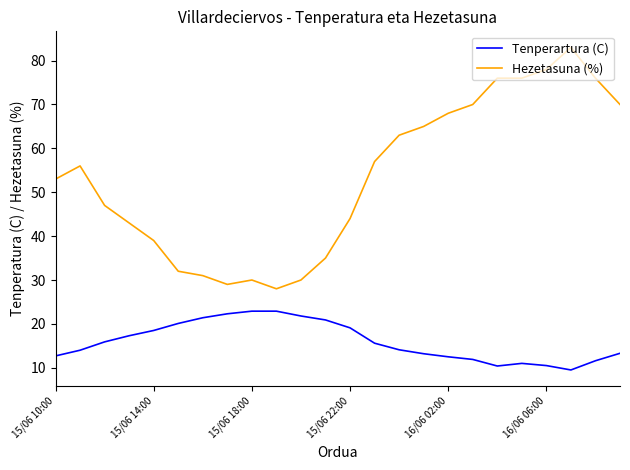

What is the difference between the maximum and minimum values in the Tenperartura (C) series?

13.4